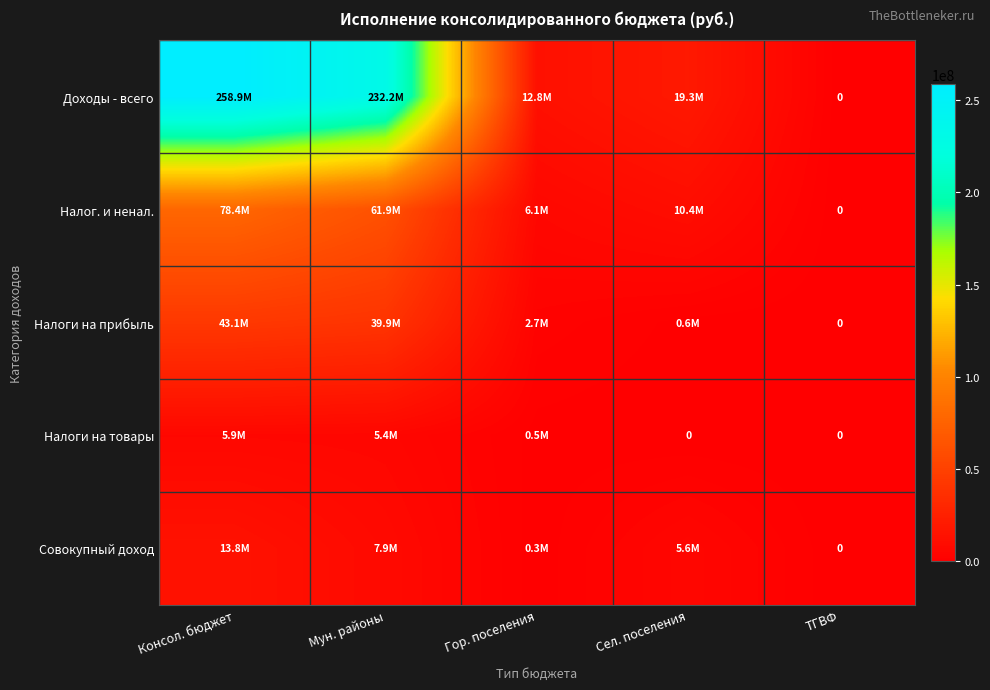

What is the maximum value for Доходы - всего?

258865090.2